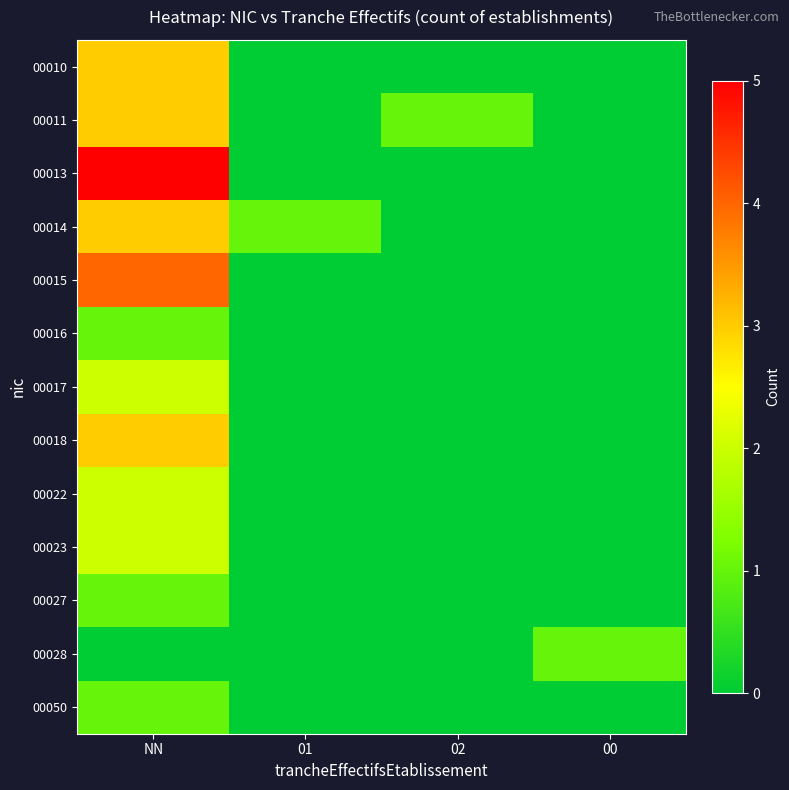

Which series has the largest total across all categories?

00013